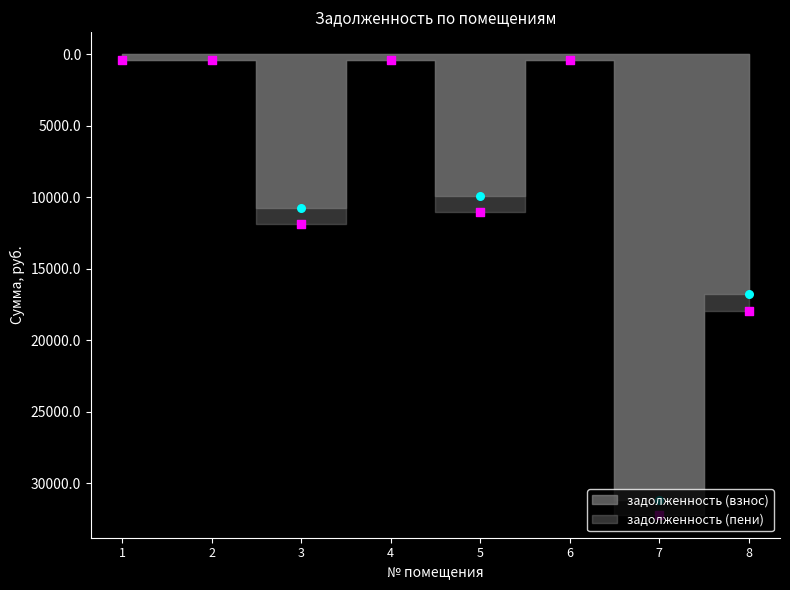

What are all the series names shown in the legend?

задолженность (взнос), задолженность (пени)